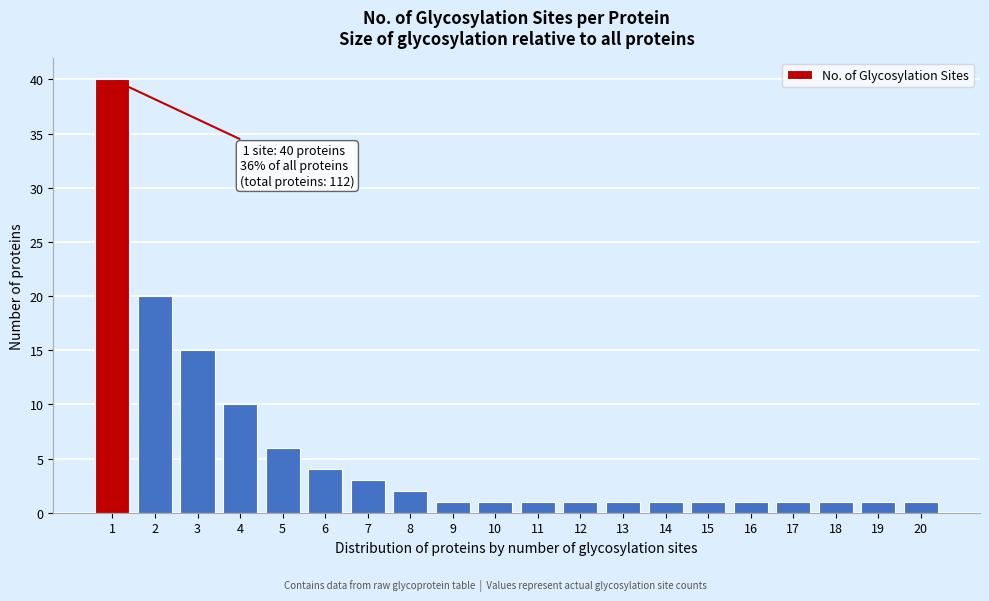

Reading left to right, list all the values displayed in this chart.

40	20	15	10	6	4	3	2	1	1	1	1	1	1	1	1	1	1	1	1